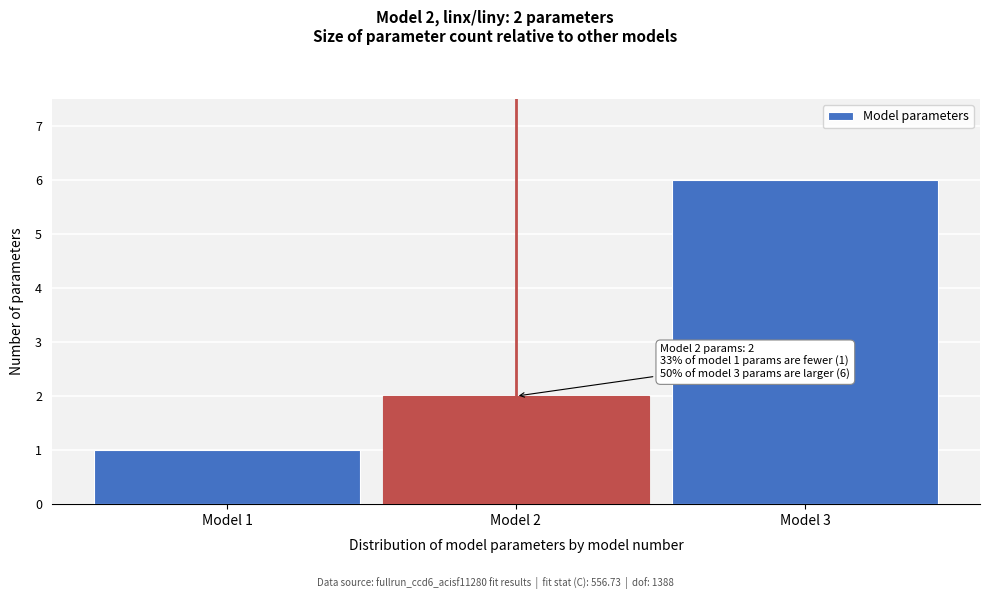

Over which range of the x-axis is the bar tallest?

2.5 to 3.5